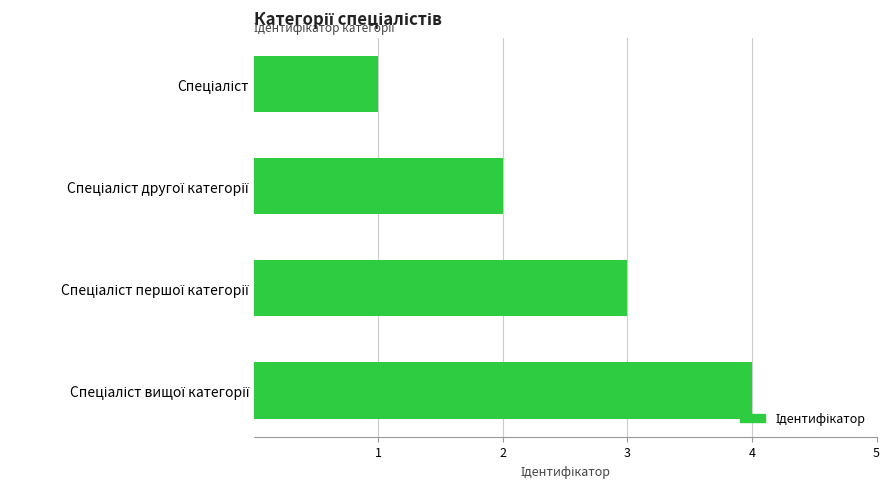

Count the number of data series in this chart.

1